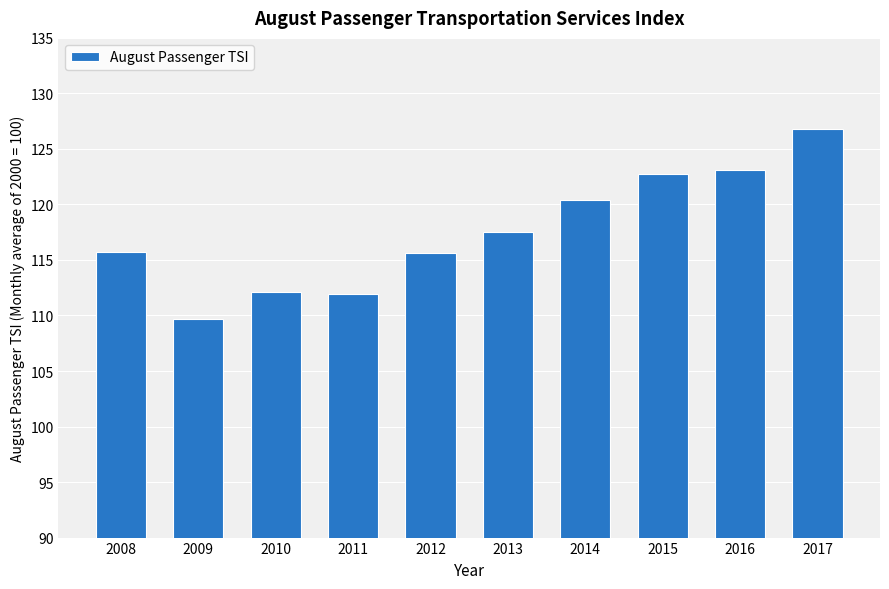

What is the value of the 3rd bar from the left?

112.1